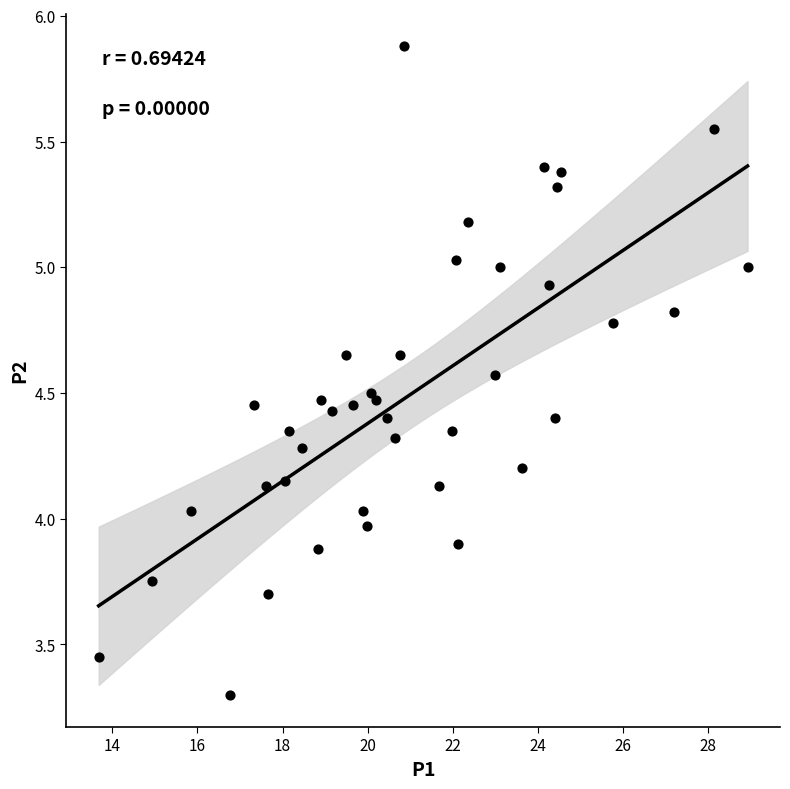

What is the range of X values (max minus min)?

15.2